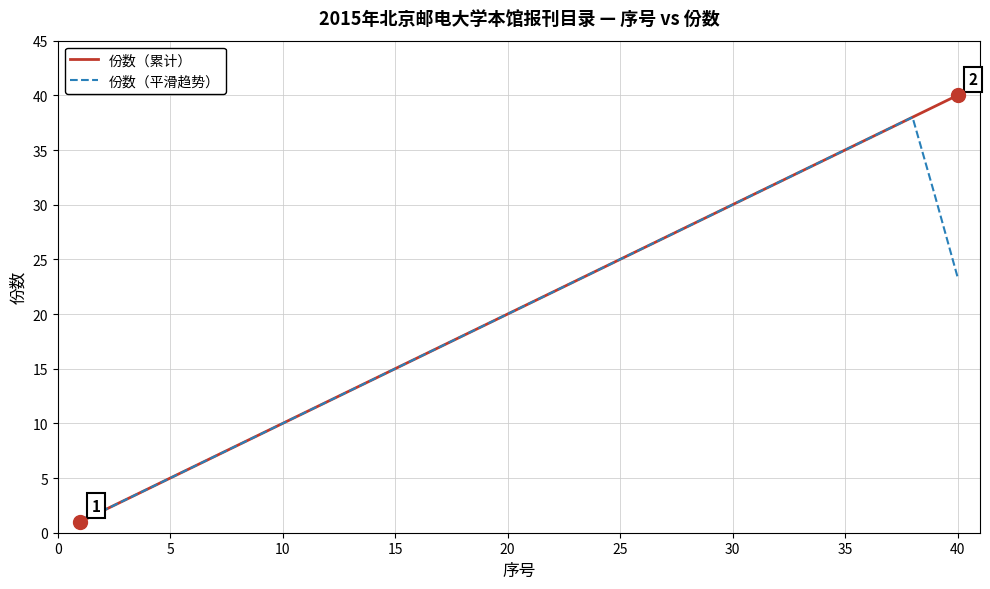

List the series in order of their peak value, lowest first.

份数（平滑趋势）, 份数（累计）